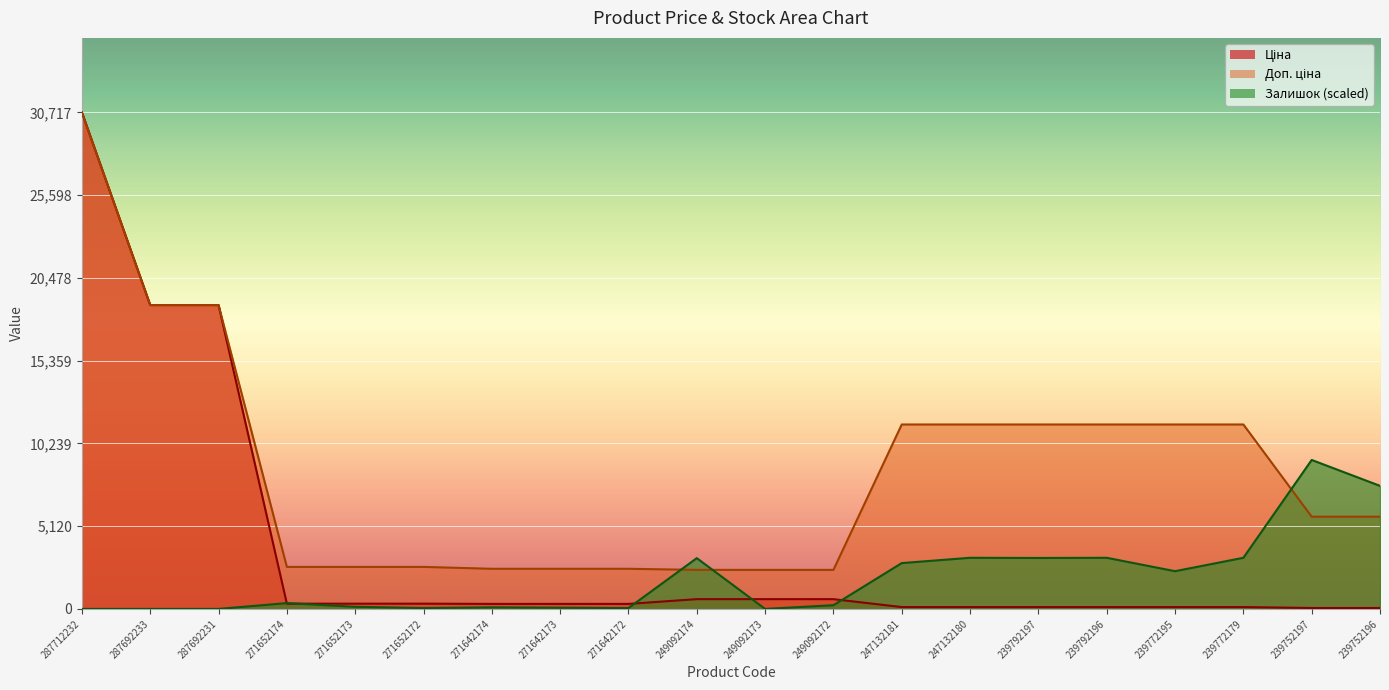

True or false: Доп. ціна has more than 1 points higher than both neighbors.

False